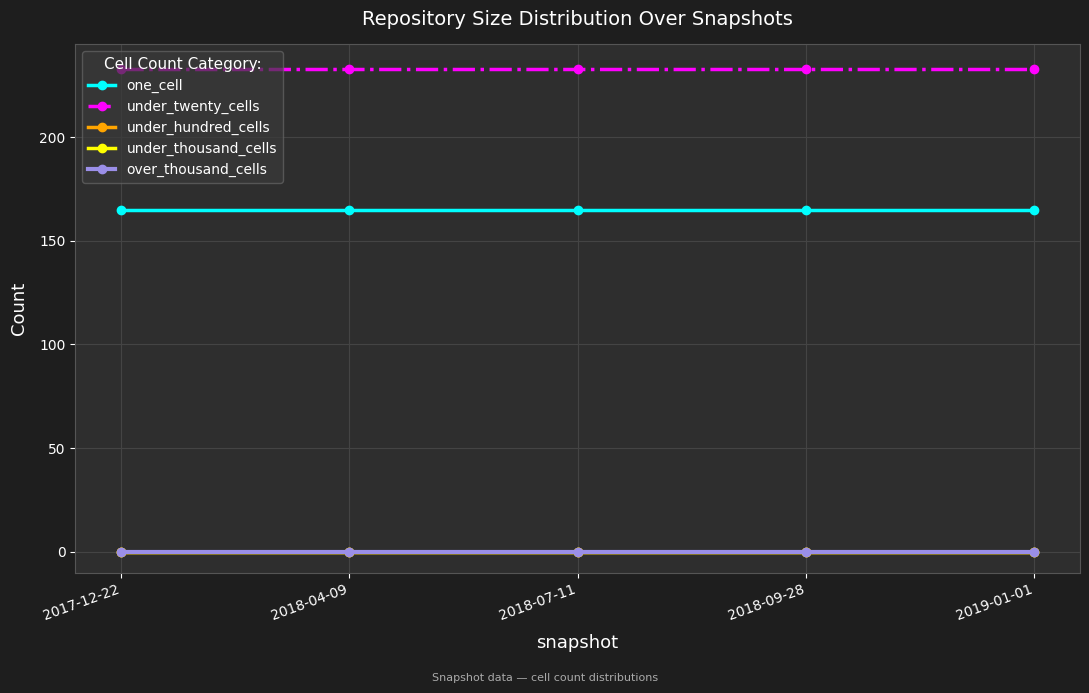

Does the chart display data point markers on the line(s)?

Yes